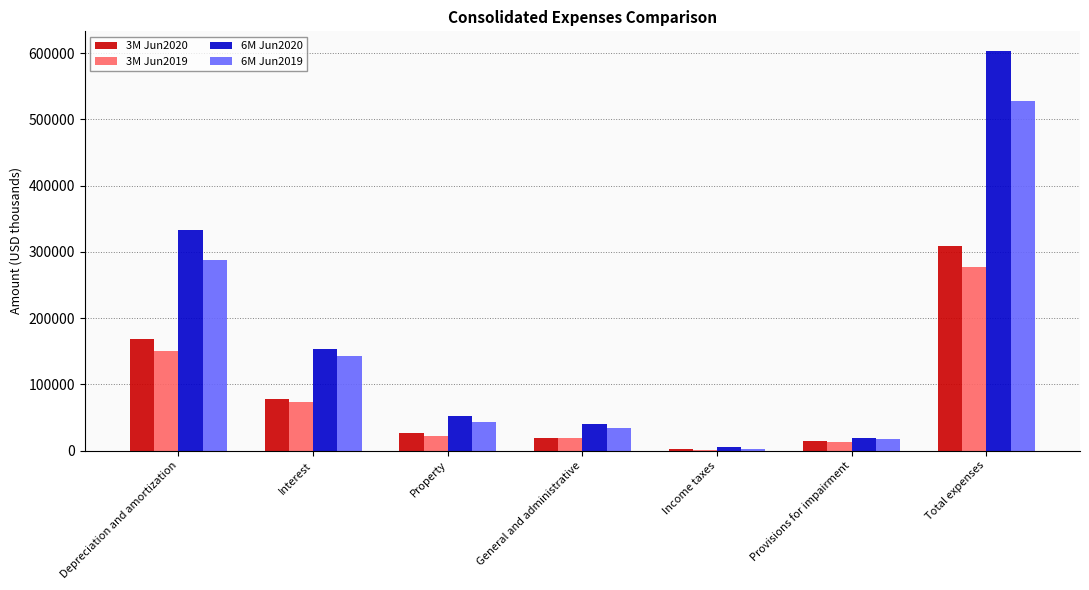

At which category is the sum across all series the highest?

Total expenses